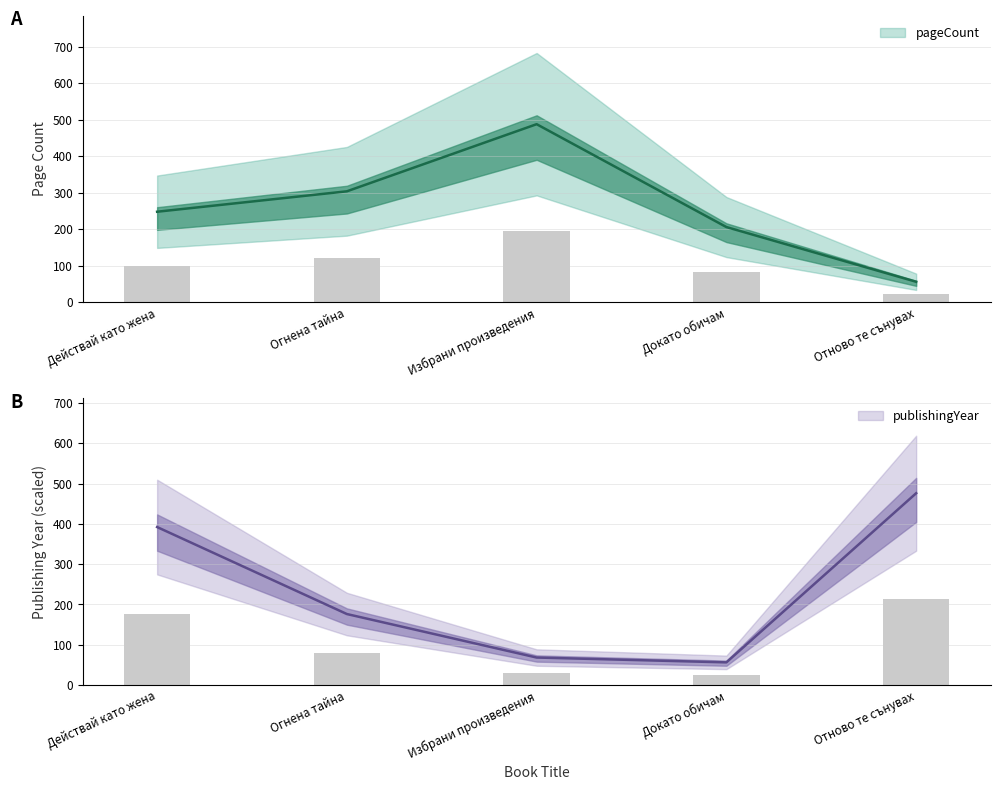

How many categories are shown in the chart?

5